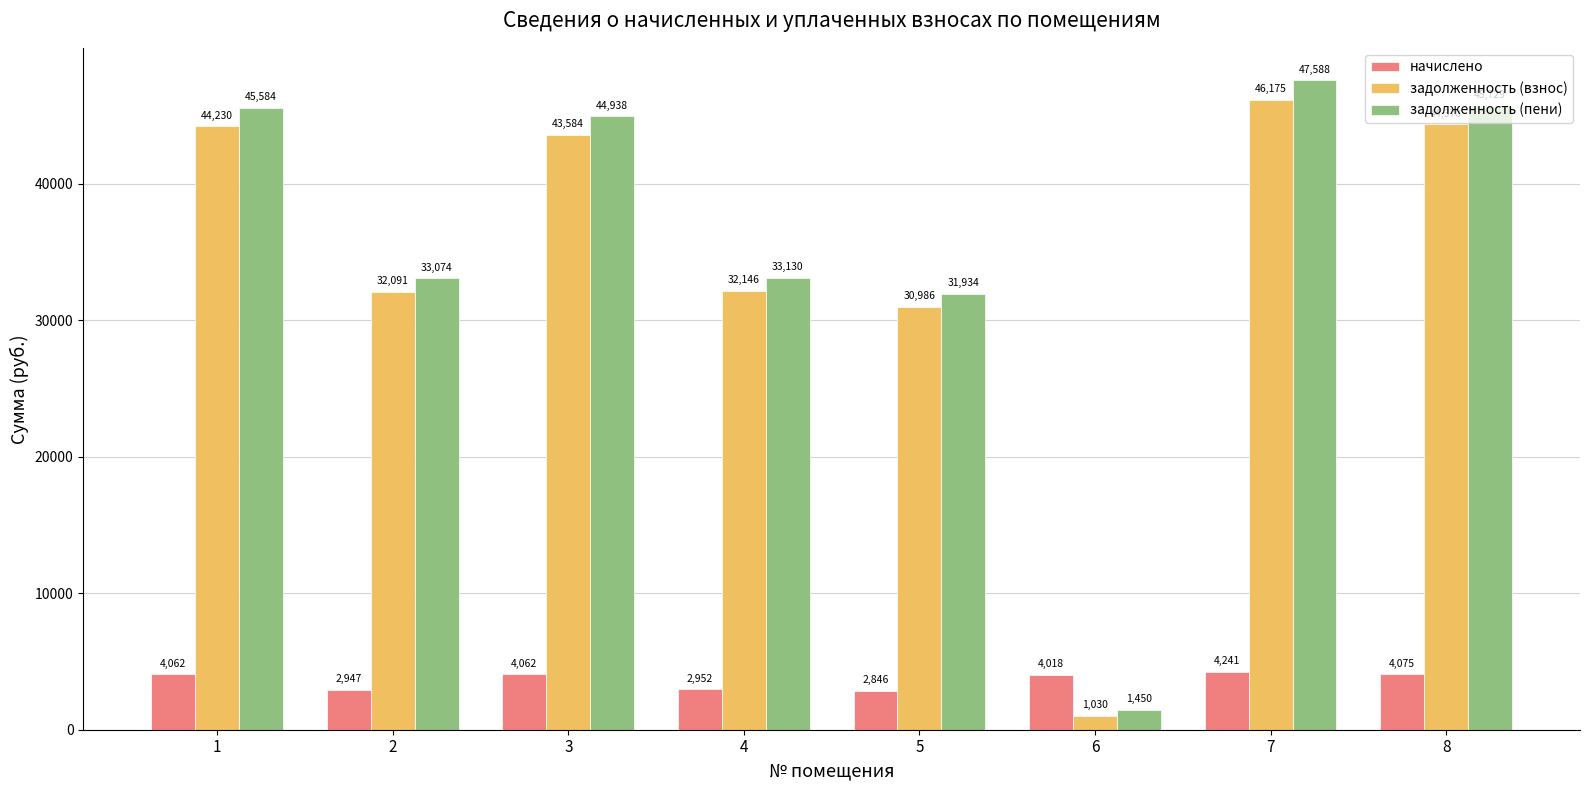

What value does the задолженность (пени) series have at 6?

1449.5